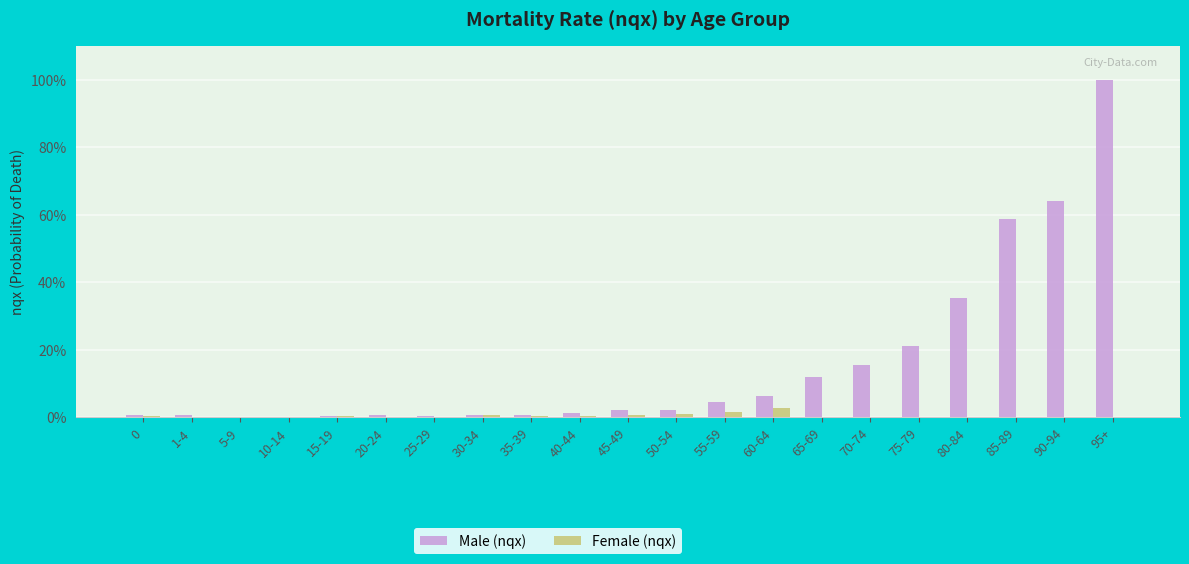

What position from the left is 1-4?

2